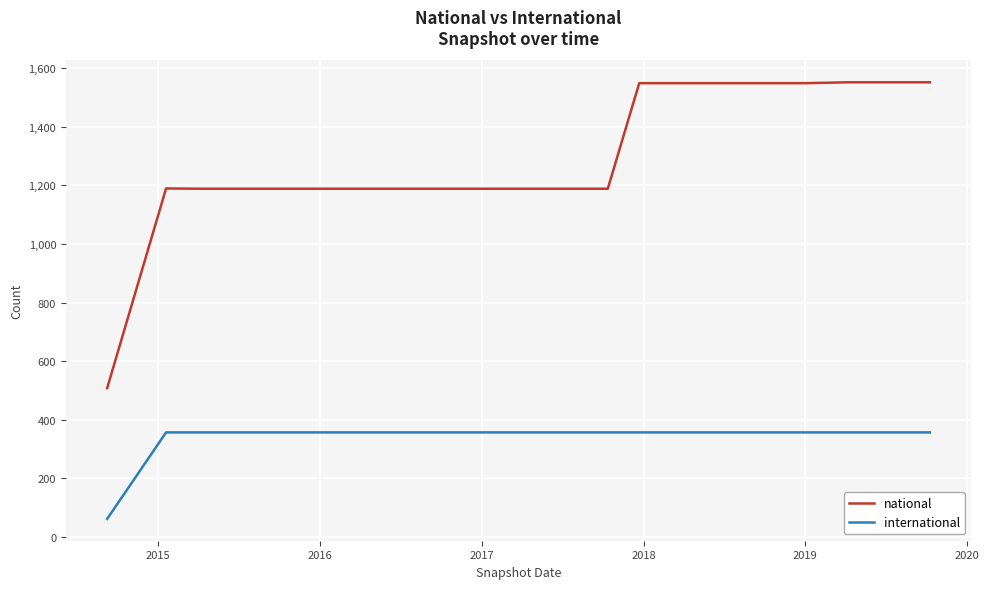

True or false: national and international cross at least once.

False